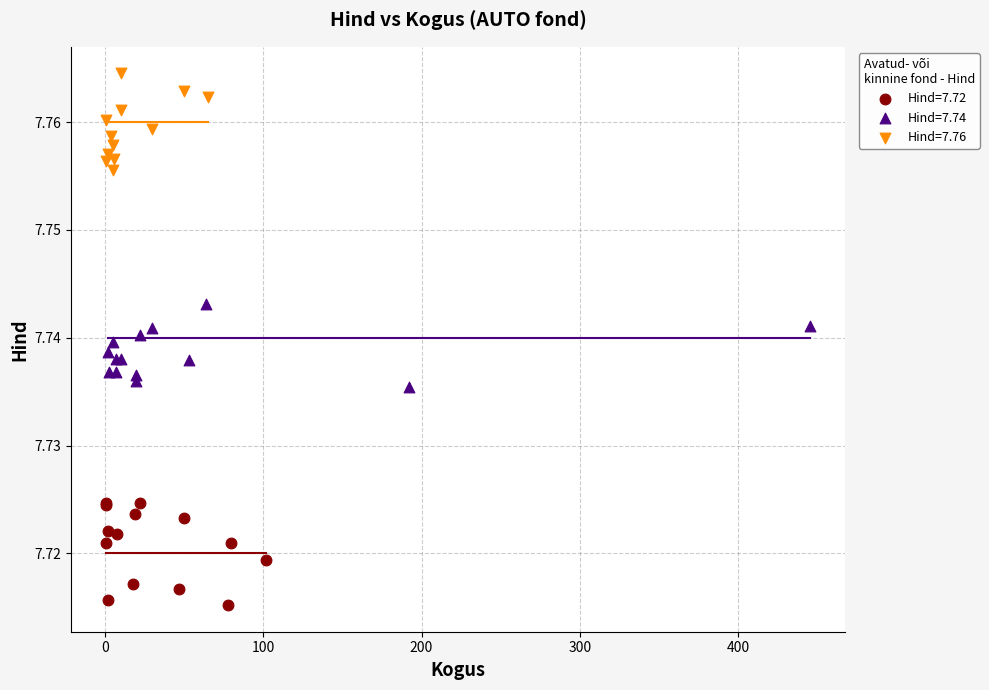

Which series contains the highest Y value?

Hind=7.76